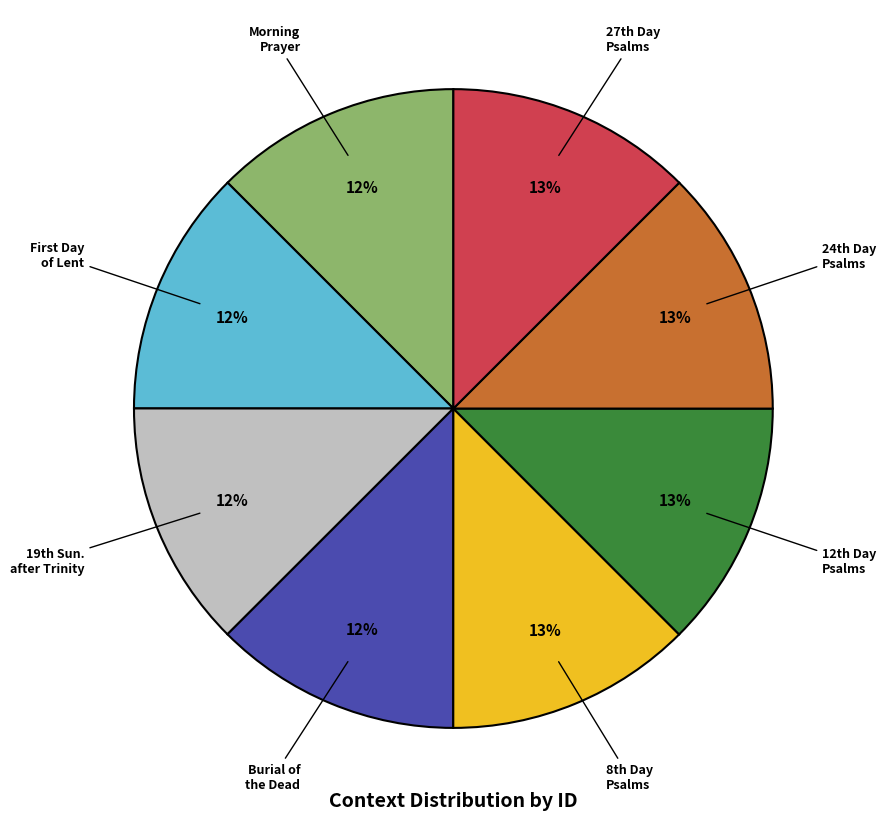

Is there any slice that represents more than half of the pie?

No